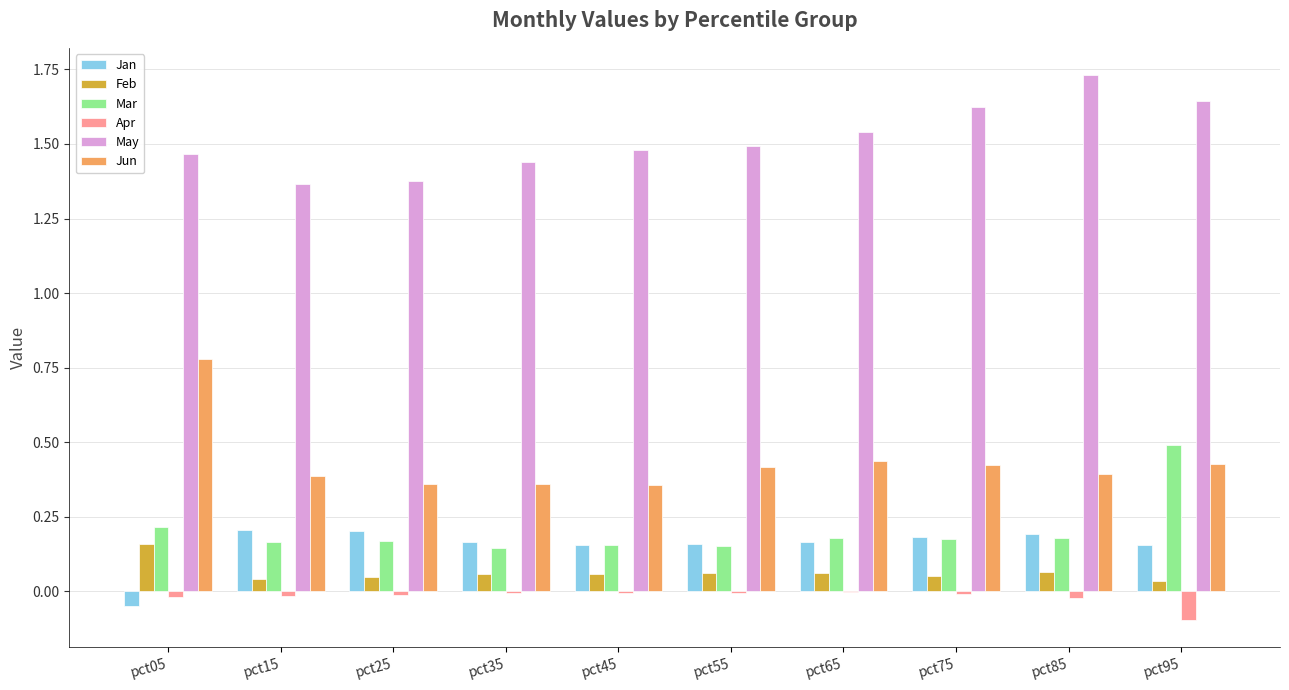

Is it true that Feb equals 0.0 at pct95?

True